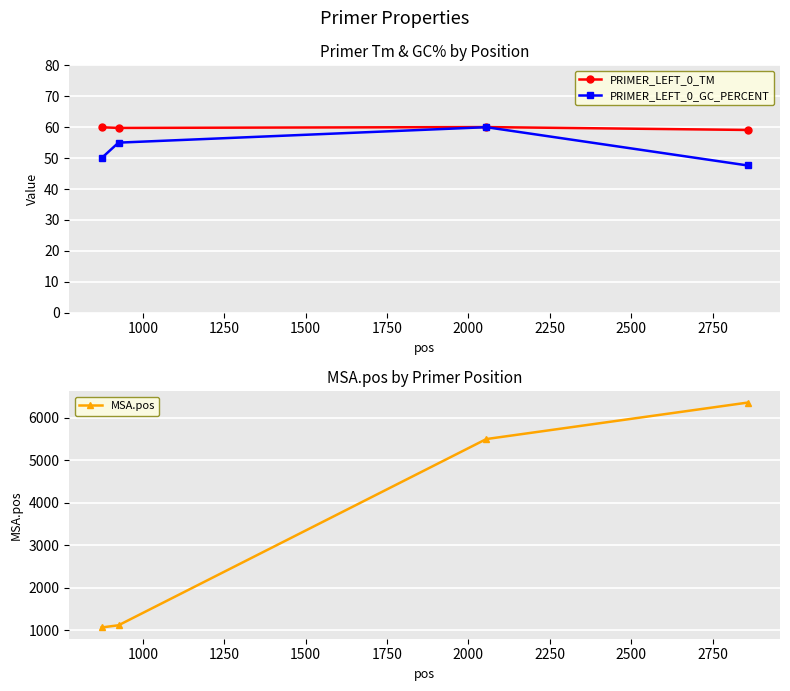

What is the value of the MSA.pos point at the 2nd from the left?

1118